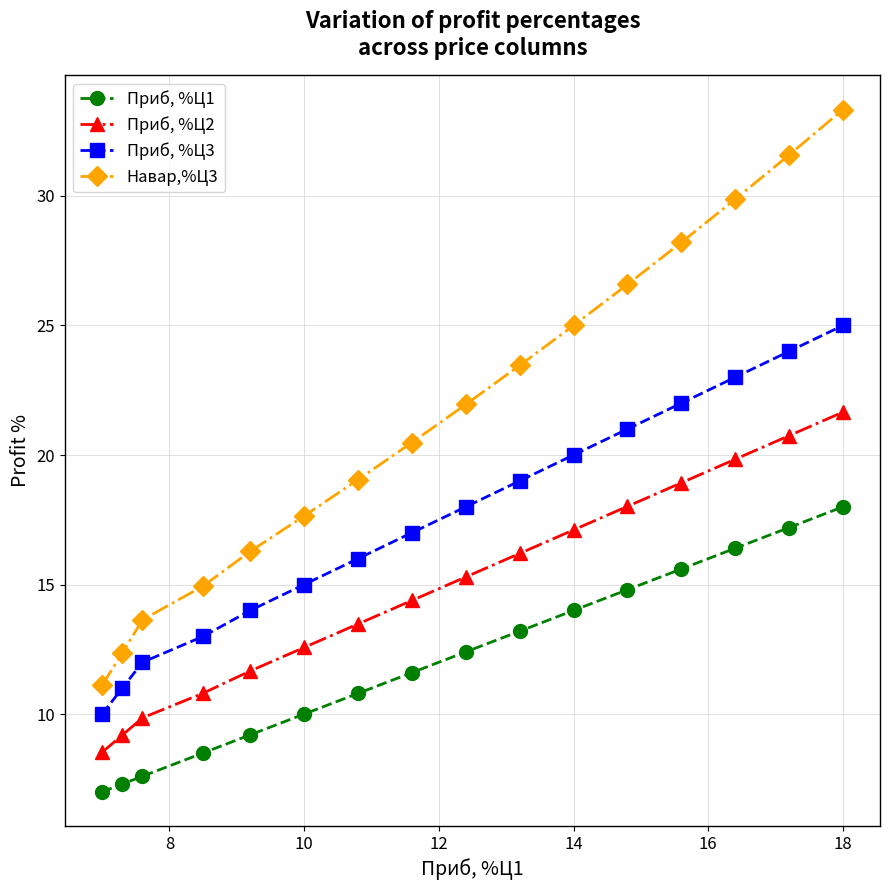

Which series has the largest range (max minus min)?

Навар,%Ц3